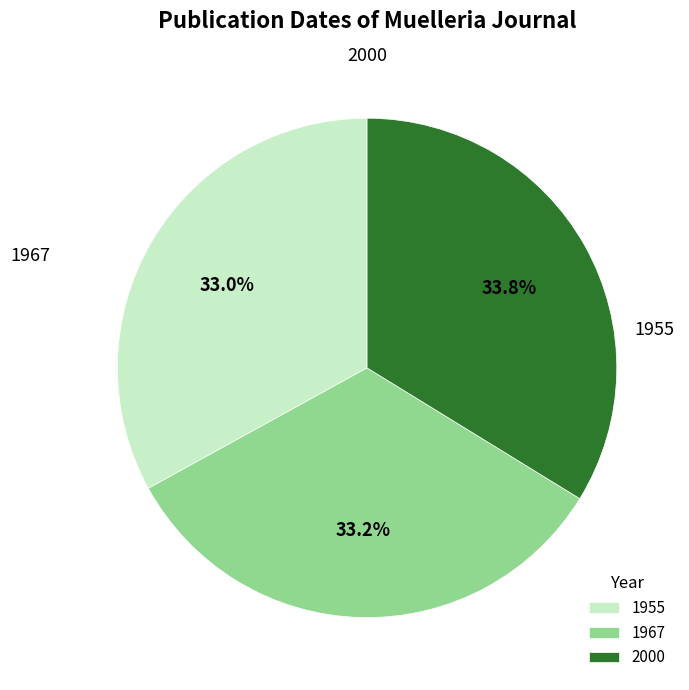

To the nearest percent, what is the combined percentage of 1955 and 2000?

67%